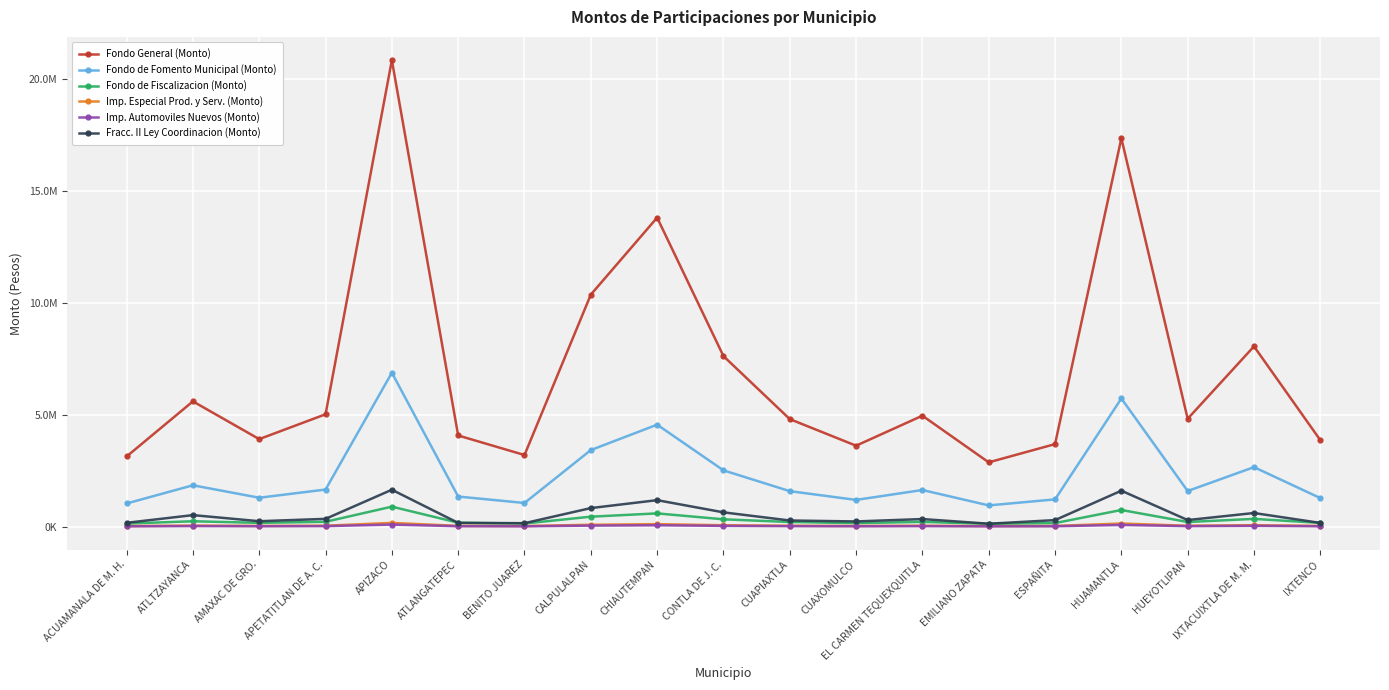

List the series in order of their peak value, lowest first.

Imp. Automoviles Nuevos (Monto), Imp. Especial Prod. y Serv. (Monto), Fondo de Fiscalizacion (Monto), Fracc. II Ley Coordinacion (Monto), Fondo de Fomento Municipal (Monto), Fondo General (Monto)